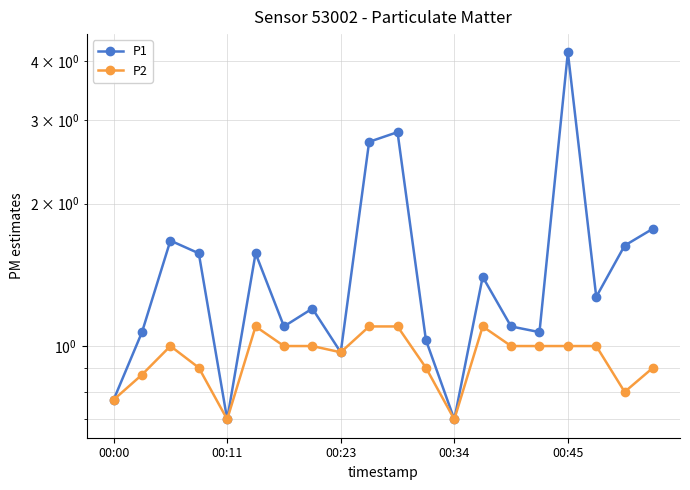

Between 14 and 17, which series saw the biggest shift?

P1